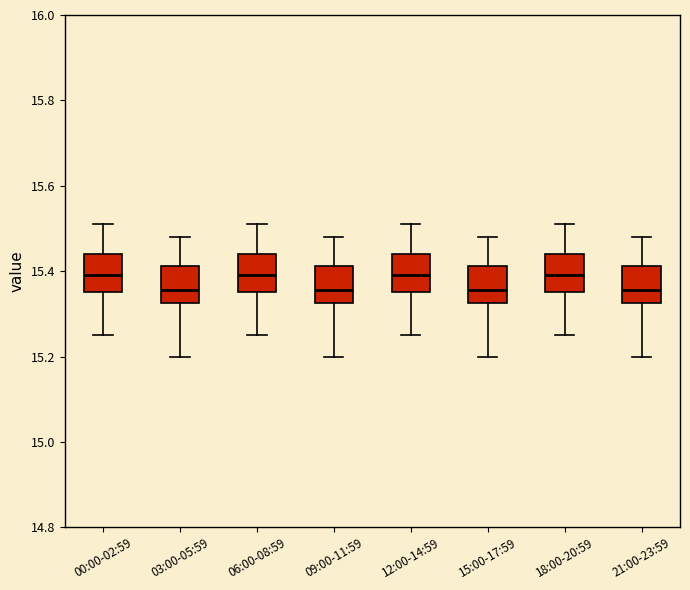

Reading left to right, read every box against the y-axis: the position of its median line, the range the box covers, and the ends of its whiskers. The values are not printed on the chart, so give them approximately, as read against the axis.

00:00-02:59: median 15.40, box 15.36 to 15.44, whiskers 15.26 to 15.52
03:00-05:59: median 15.36, box 15.32 to 15.42, whiskers 15.20 to 15.48
06:00-08:59: median 15.40, box 15.36 to 15.44, whiskers 15.26 to 15.52
09:00-11:59: median 15.36, box 15.32 to 15.42, whiskers 15.20 to 15.48
12:00-14:59: median 15.40, box 15.36 to 15.44, whiskers 15.26 to 15.52
15:00-17:59: median 15.36, box 15.32 to 15.42, whiskers 15.20 to 15.48
18:00-20:59: median 15.40, box 15.36 to 15.44, whiskers 15.26 to 15.52
21:00-23:59: median 15.36, box 15.32 to 15.42, whiskers 15.20 to 15.48